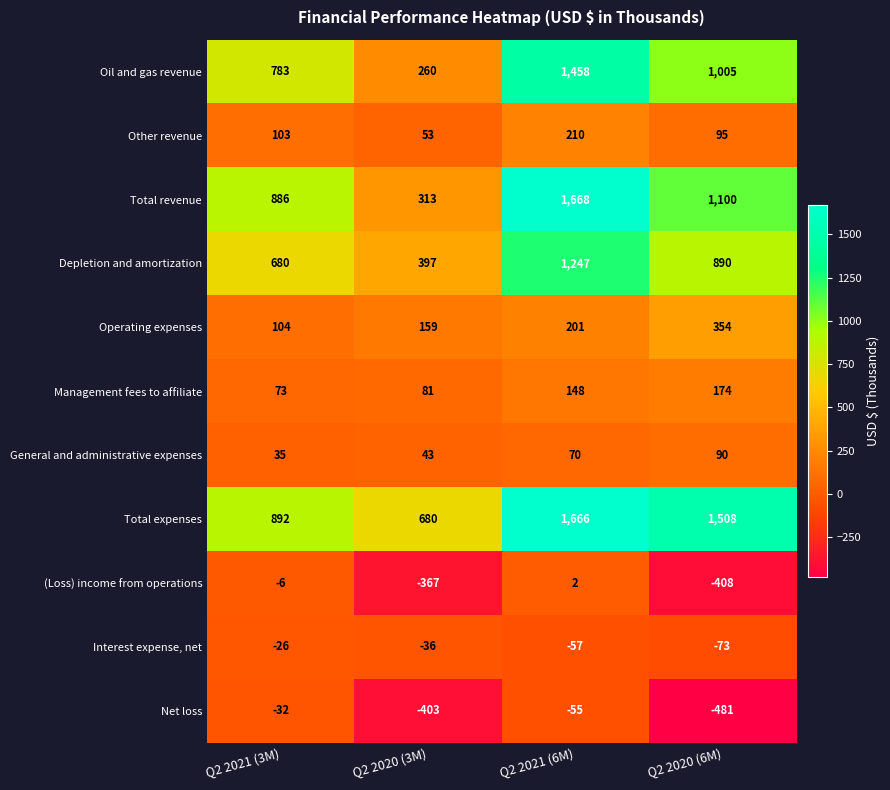

True or false: Operating expenses has a value of 104 at Q2 2021 (3M).

True